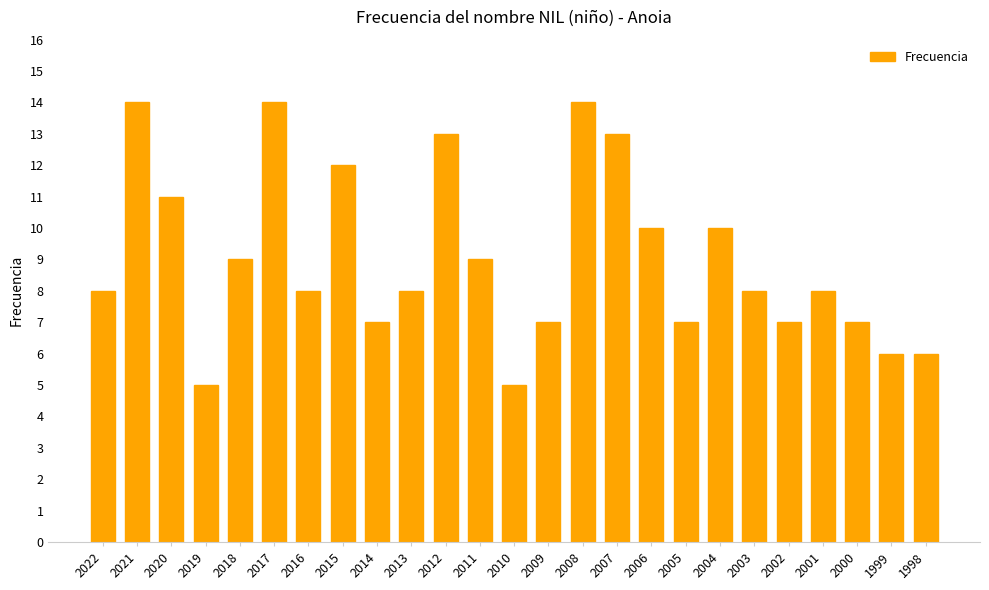

Reading left to right, transcribe all the data shown in this chart.

8	14	11	5	9	14	8	12	7	8	13	9	5	7	14	13	10	7	10	8	7	8	7	6	6